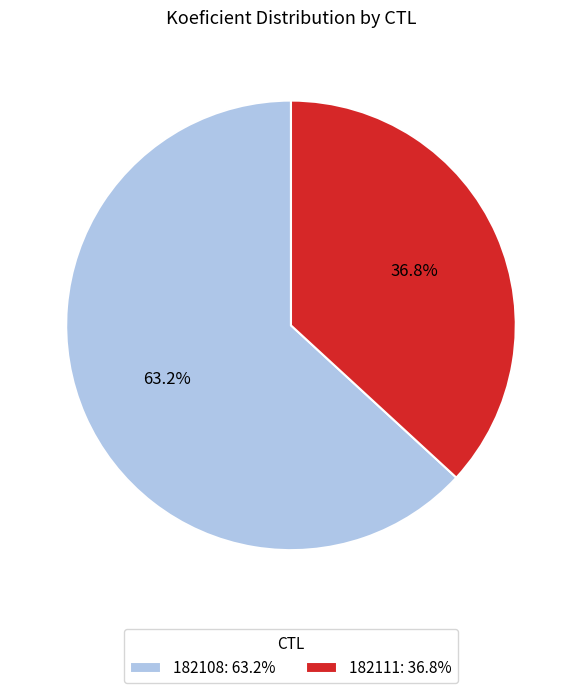

What is the largest slice in the pie chart?

182108